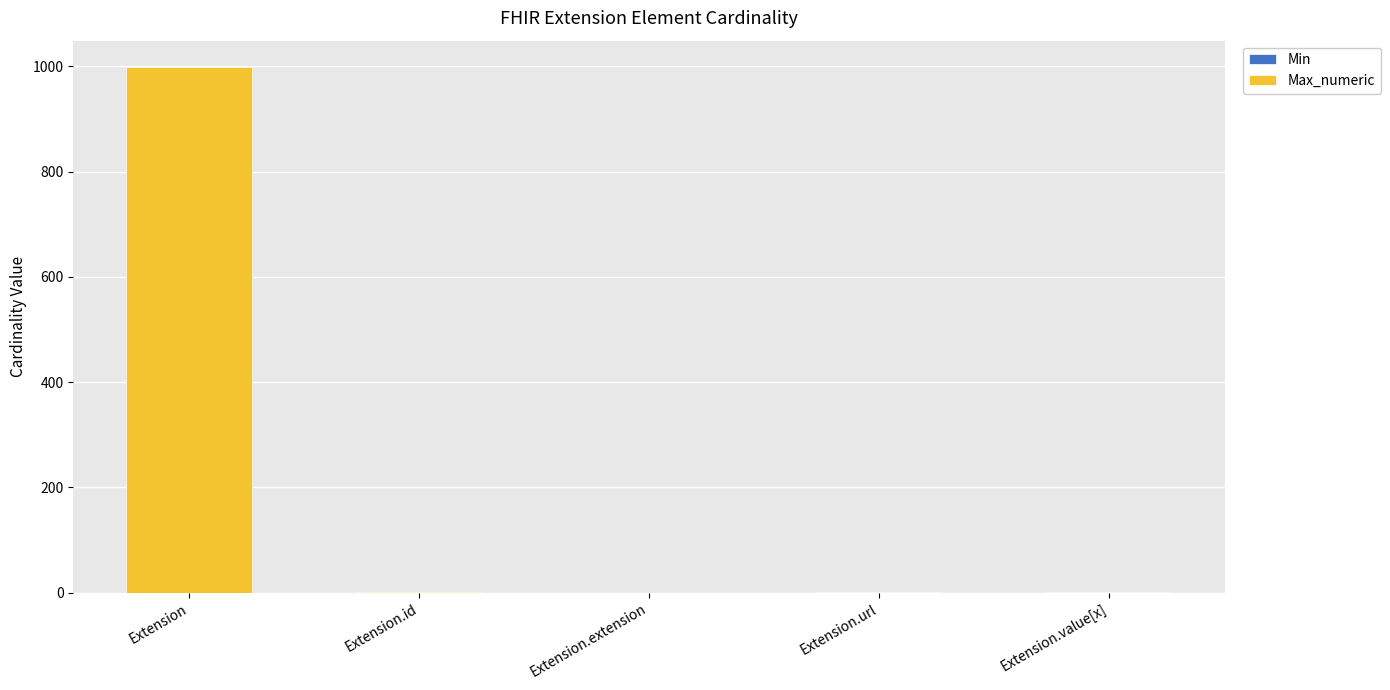

At which category is the sum across all series the highest?

Extension